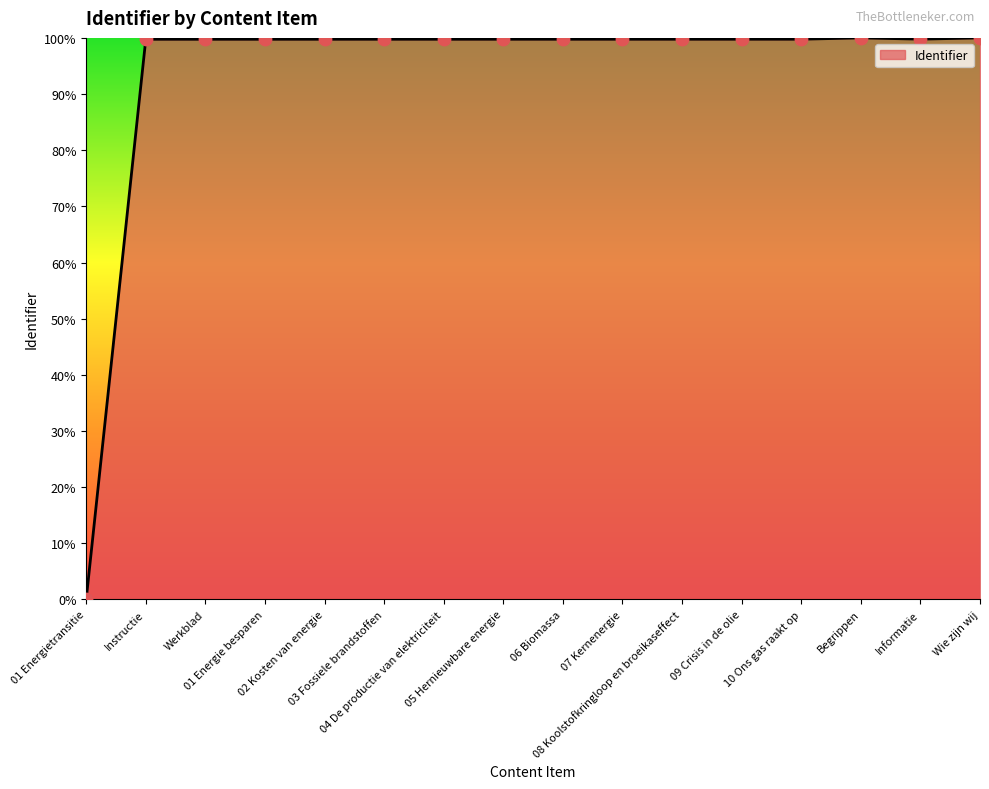

Between 04 De productie van elektriciteit and Werkblad, which is larger?

04 De productie van elektriciteit